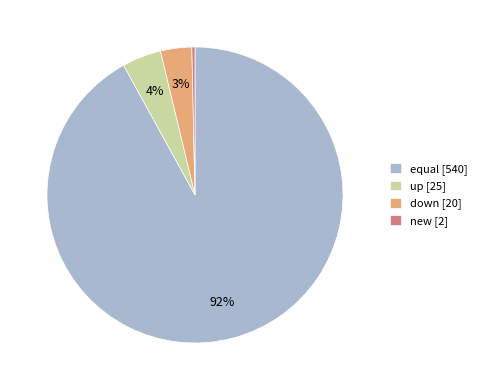

To the nearest percent, what portion does up represent?

4%